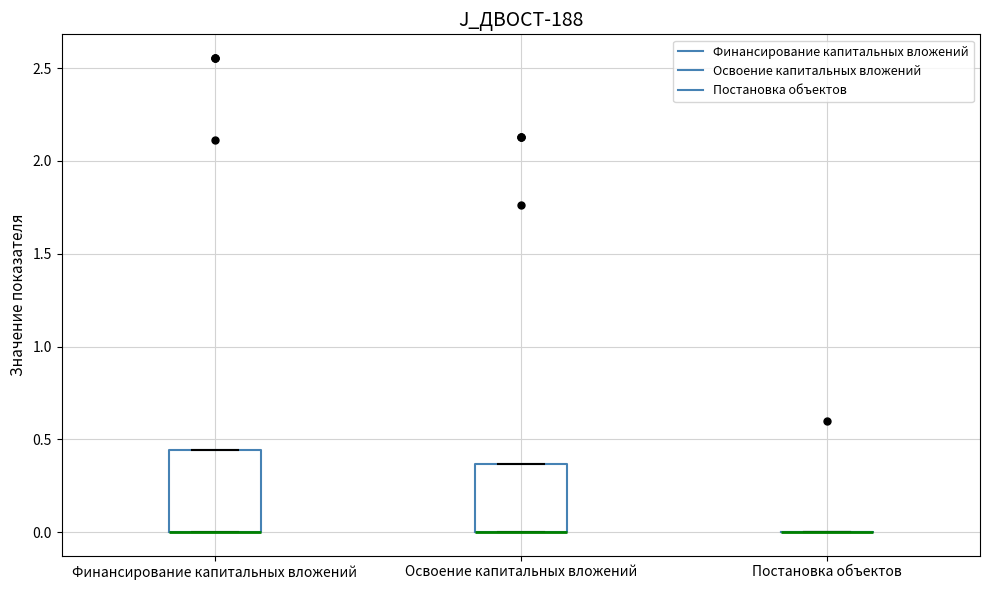

Reading left to right, read every box against the y-axis: the position of its median line, the range the box covers, and the ends of its whiskers. The values are not printed on the chart, so give them approximately, as read against the axis.

Финансирование капитальных вложений: median 0.00 (drawn on the box's lower edge), box 0.00 to 0.45, whiskers 0.00 to 0.45
Освоение капитальных вложений: median 0.00 (drawn on the box's lower edge), box 0.00 to 0.35, whiskers 0.00 to 0.35
Постановка объектов: box collapsed to a line at 0.00, whiskers 0.00 to 0.00